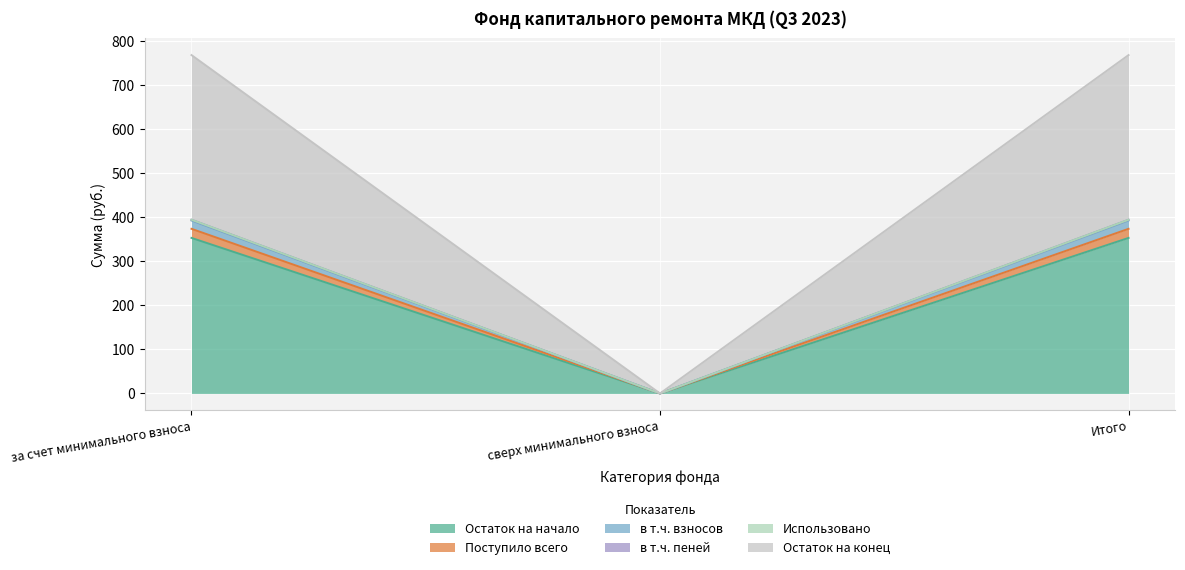

At which label does Остаток на начало reach its minimum?

сверх минимального взноса